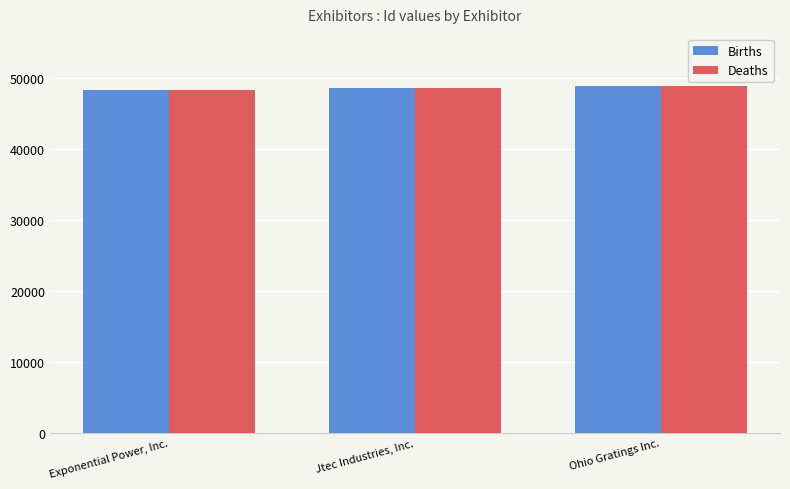

The value of Deaths at Exponential Power, Inc. is 48190. True or false?

True